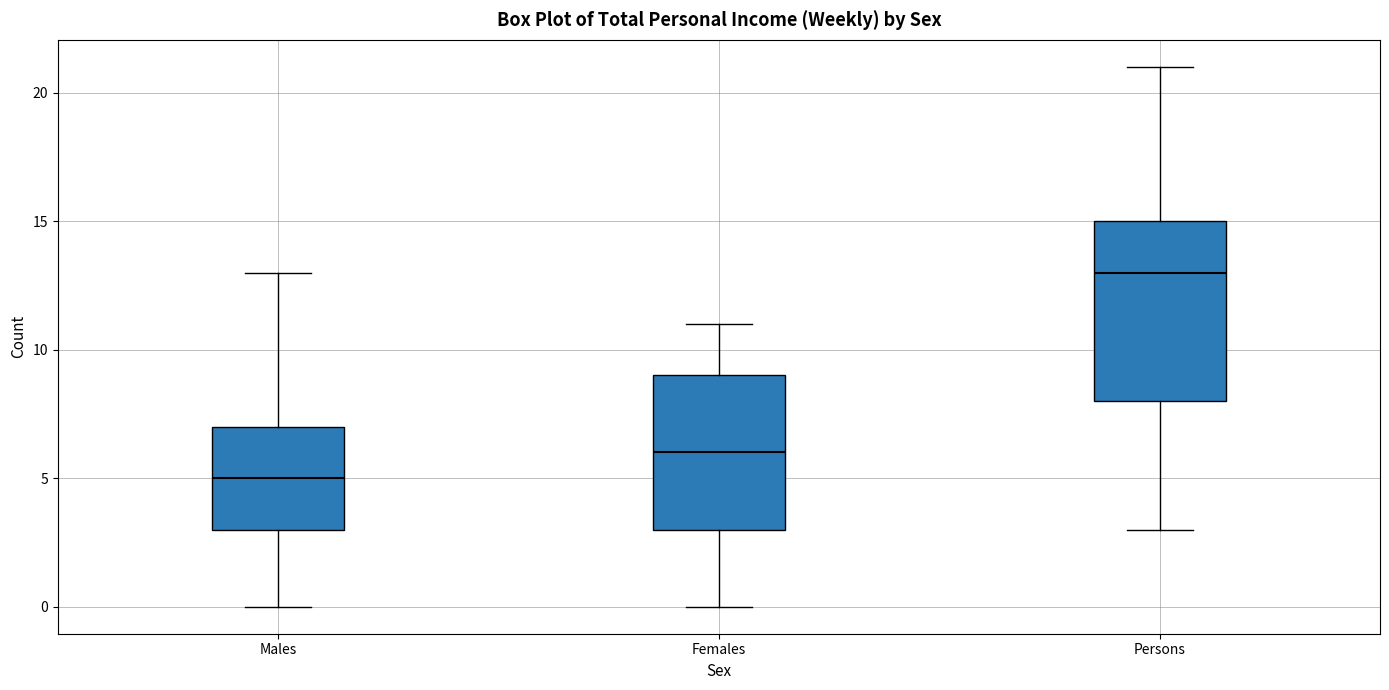

Where does the median line of the box for Females sit on the y-axis? The values are not printed on the chart, so give them approximately, as read against the axis.

6